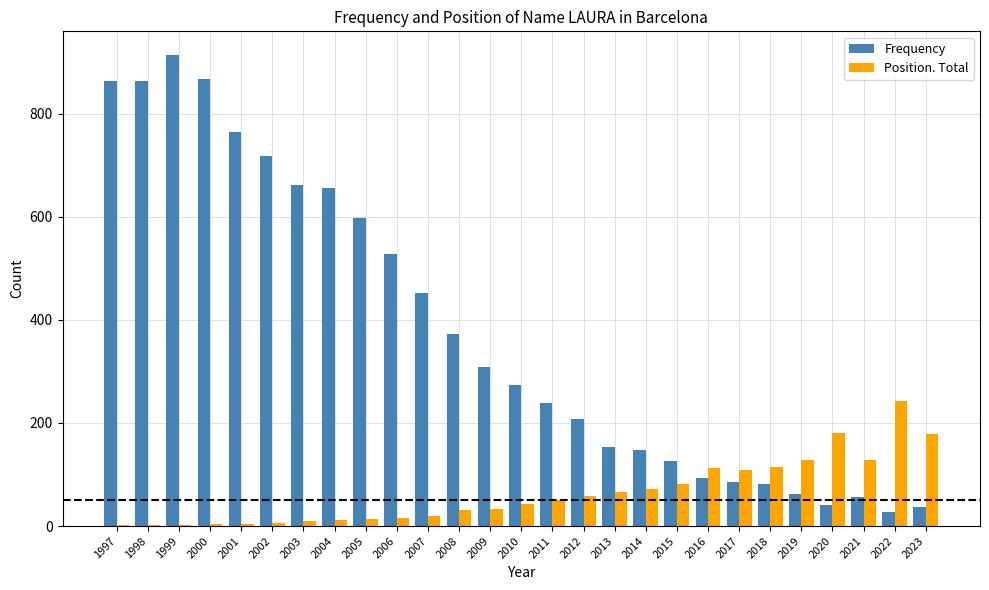

What is the highest value of the Position. Total series?

243